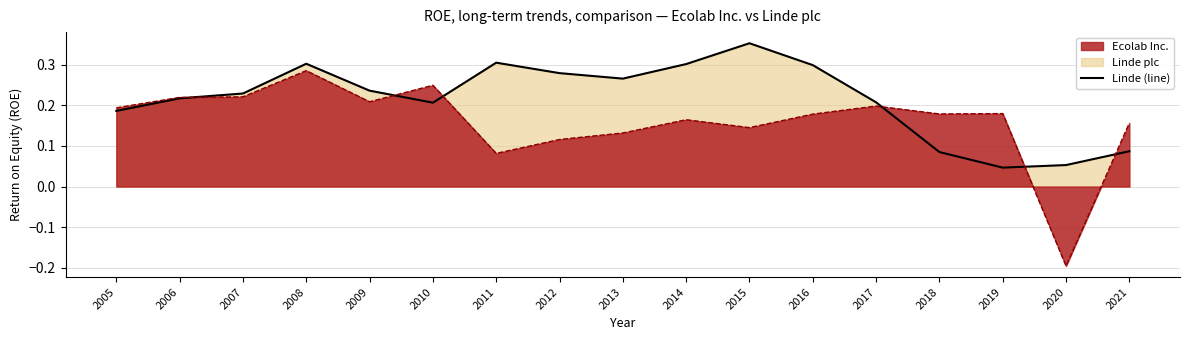

The value of Ecolab Inc. at 2019 is 0.2. True or false?

True